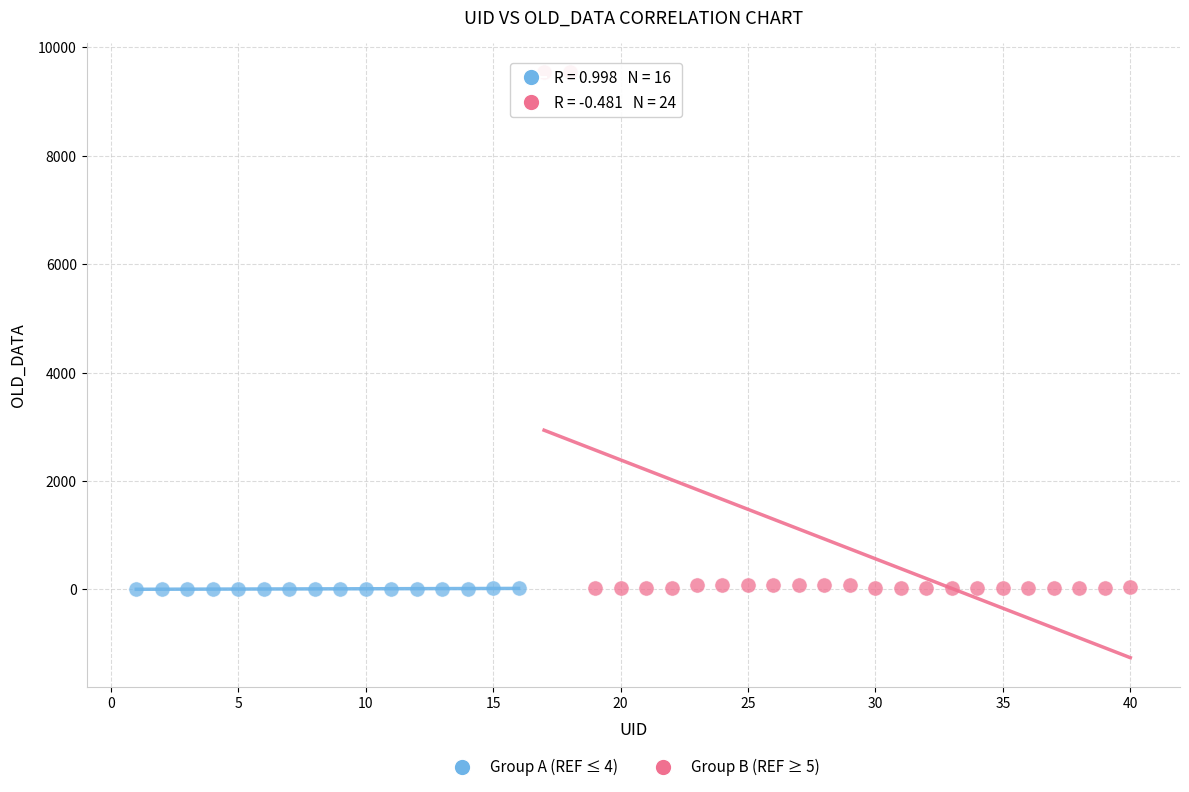

Which series has the largest Y range (max minus min)?

Group B (REF ≥ 5)